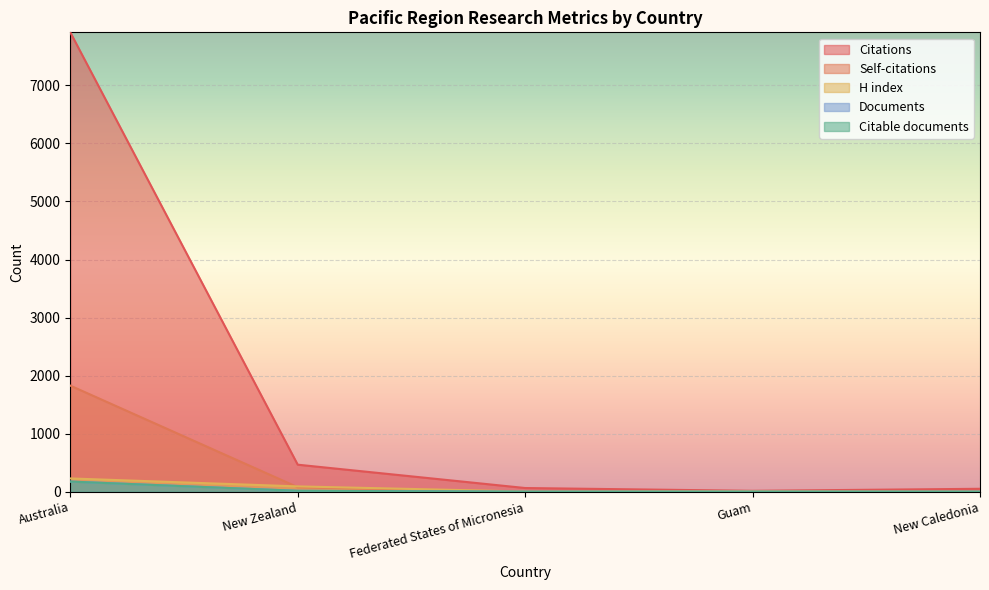

True or false: H index and Documents intersect in this chart.

False